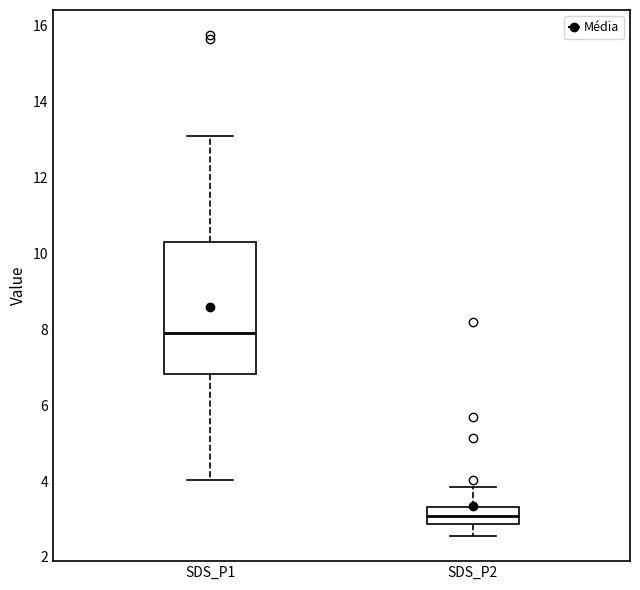

Reading left to right, transcribe this box plot: for each box, give where its median line is, the range the box spans, and where its two whiskers end, as read against the y-axis. The values are not printed on the chart, so give them approximately, as read against the axis.

SDS_P1: median 8.0, box 6.8 to 10.4, whiskers 4.0 to 13.2
SDS_P2: median 3.0, box 2.8 to 3.4, whiskers 2.6 to 3.8